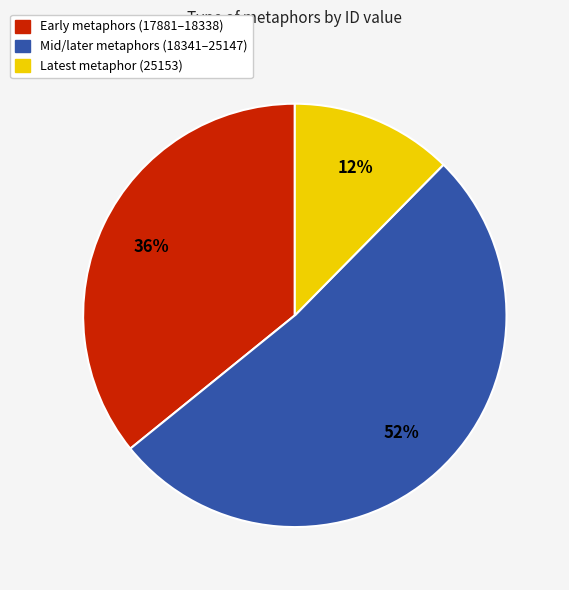

Is there a majority slice in this chart?

Yes